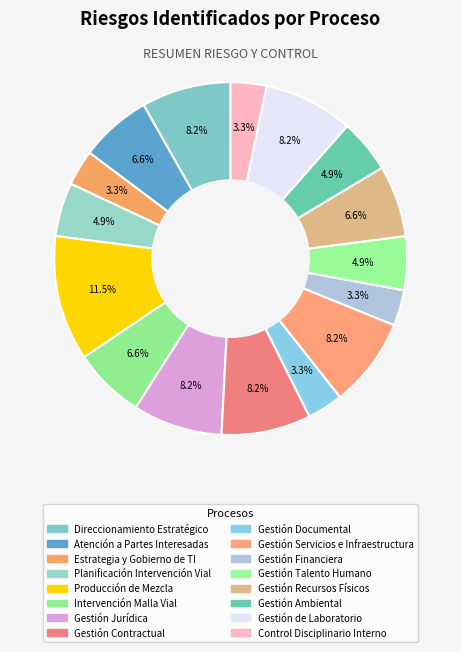

What percentage do Estrategia y Gobierno de TI and Atención a Partes Interesadas together represent?

9.8%